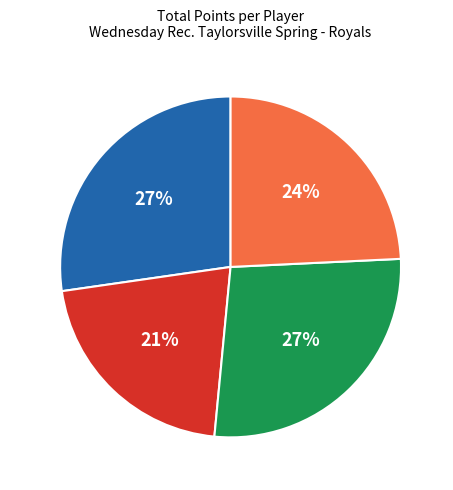

What percentage is the Austin C. slice, to the nearest percent?

27%